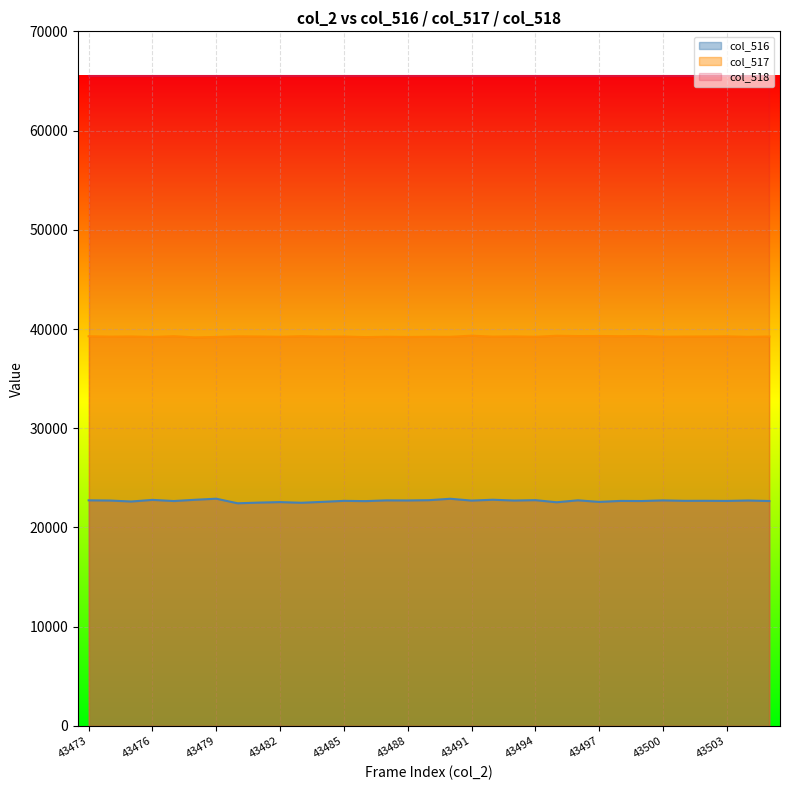

Which series changed the most between 43492 and 43503?

col_516